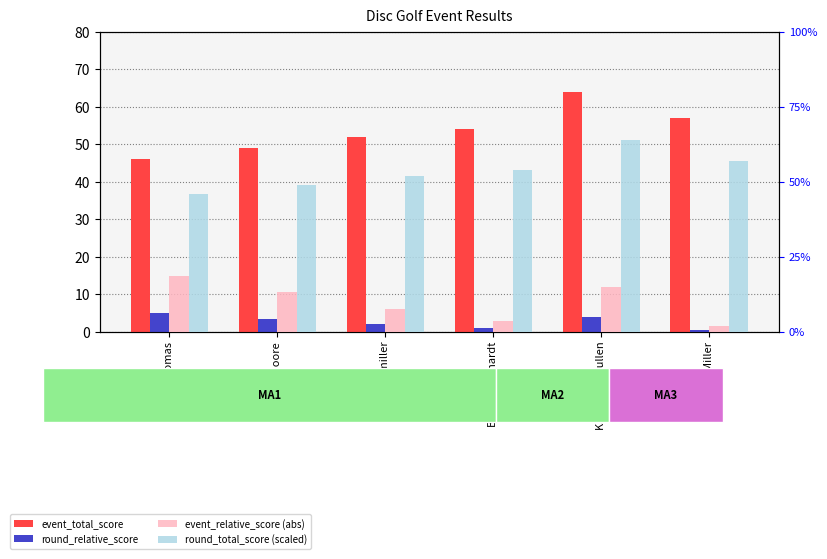

What value does the event_total_score series have at Scott Thomas?

46.0